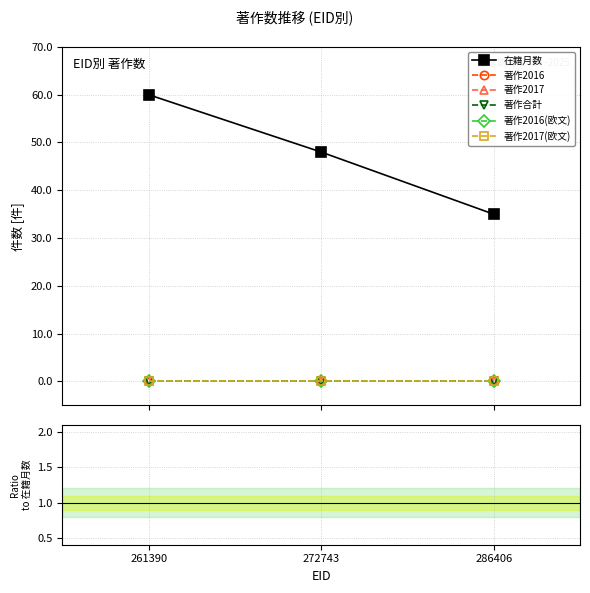

Reading right to left, what are all the values shown in this chart?

在籍月数: 286406=35	272743=48	261390=60
著作2016: 286406=0	272743=0	261390=0
著作2017: 286406=0	272743=0	261390=0
著作合計: 286406=0	272743=0	261390=0
著作2016(欧文): 286406=0	272743=0	261390=0
著作2017(欧文): 286406=0	272743=0	261390=0